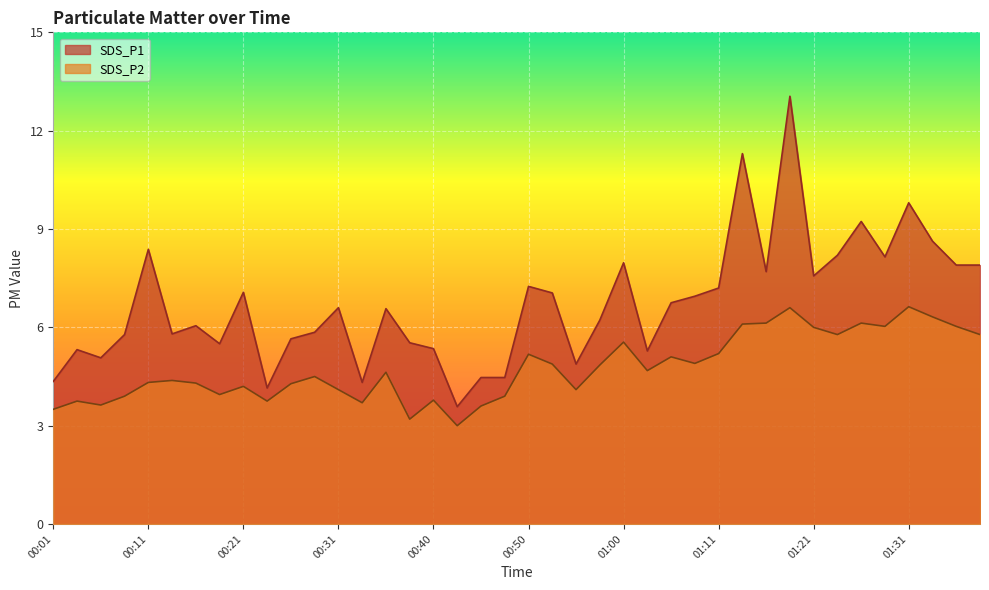

Where does the SDS_P2 series first go above 4?

00:11